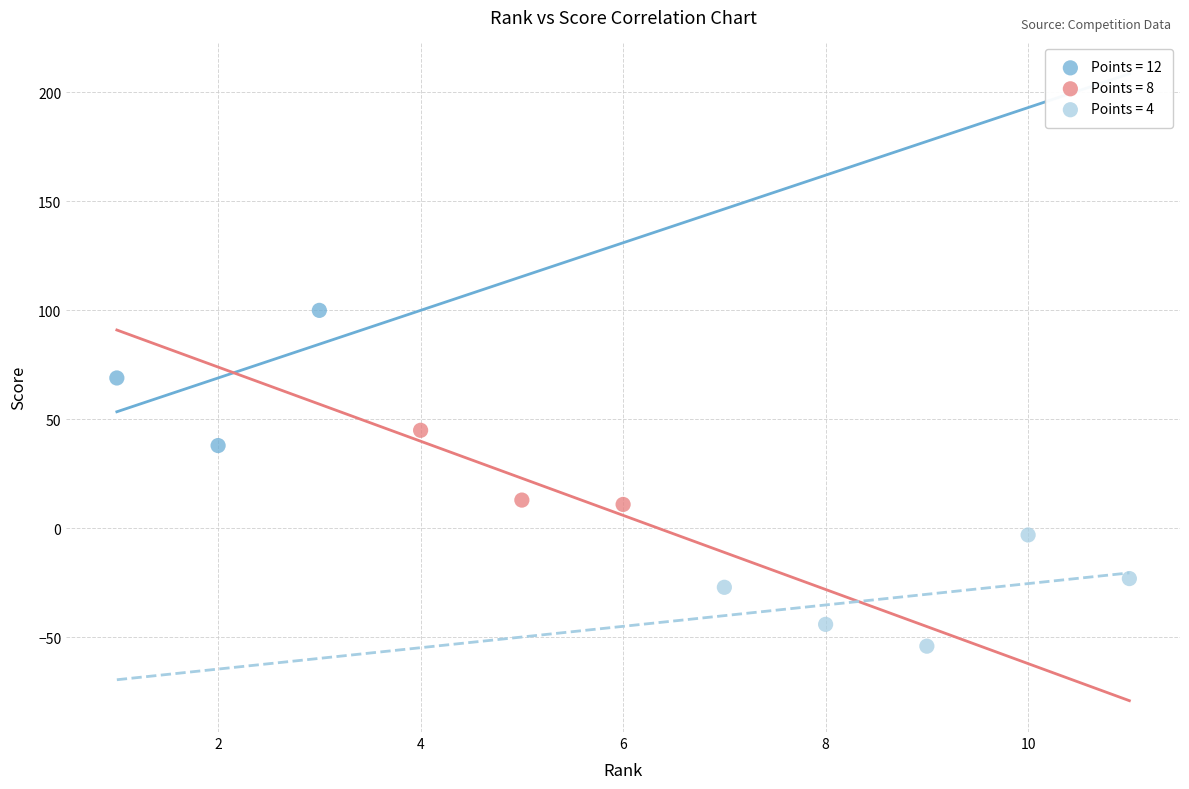

Which series reaches the maximum Y coordinate?

Points = 12